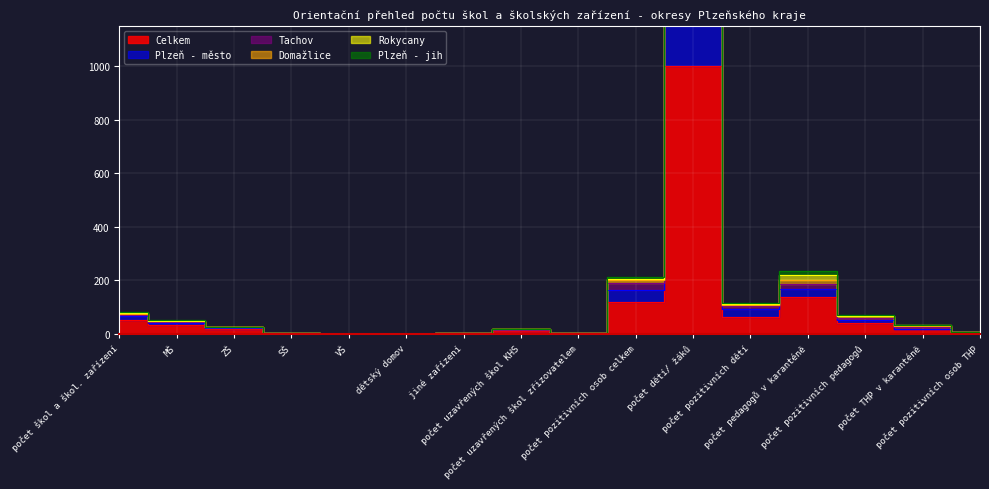

What is the value of the Plzeň - jih point at the 4th from the left?

2